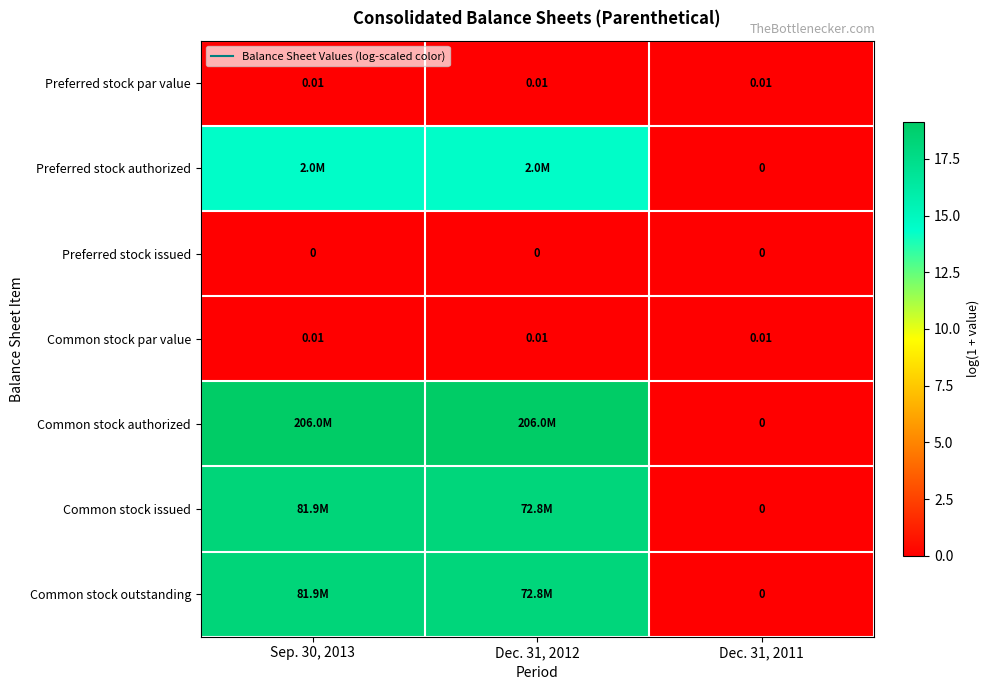

What is the spread (max minus min) of values at Sep. 30, 2013?

19.1